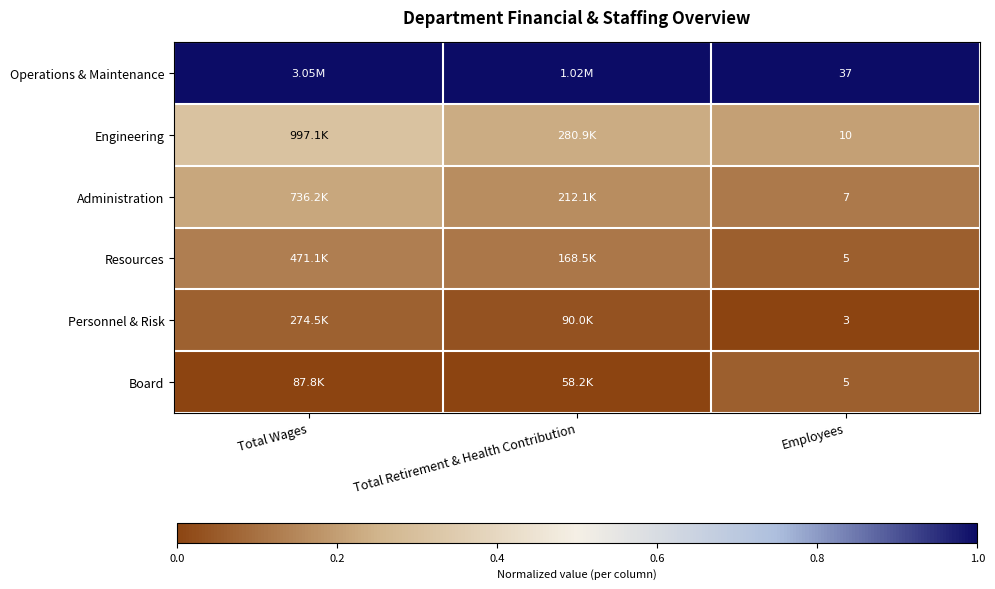

What is the spread (max minus min) of values at Employees?

34.0